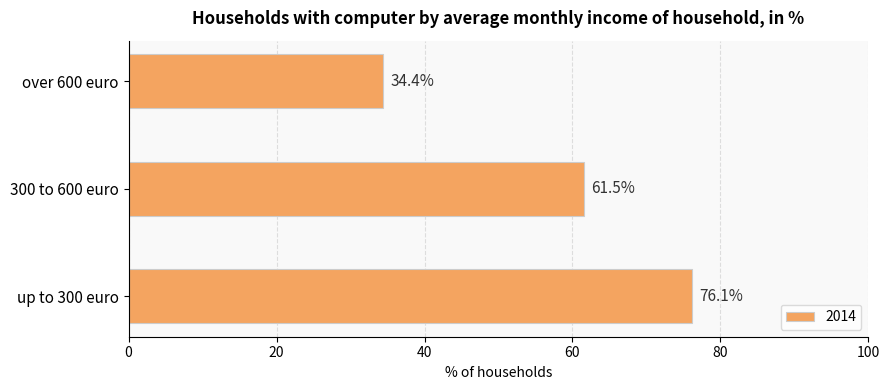

Are the bars grouped side by side (vs. stacked)?

No